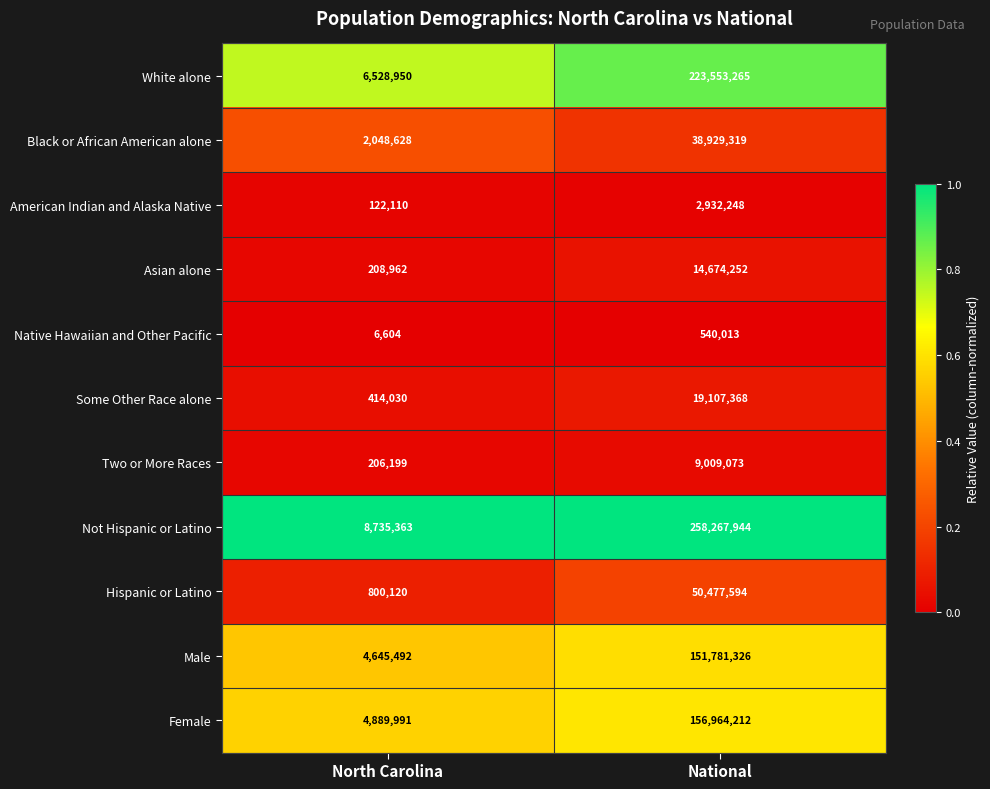

What is the difference between the maximum and minimum values in the Male series?

147135834